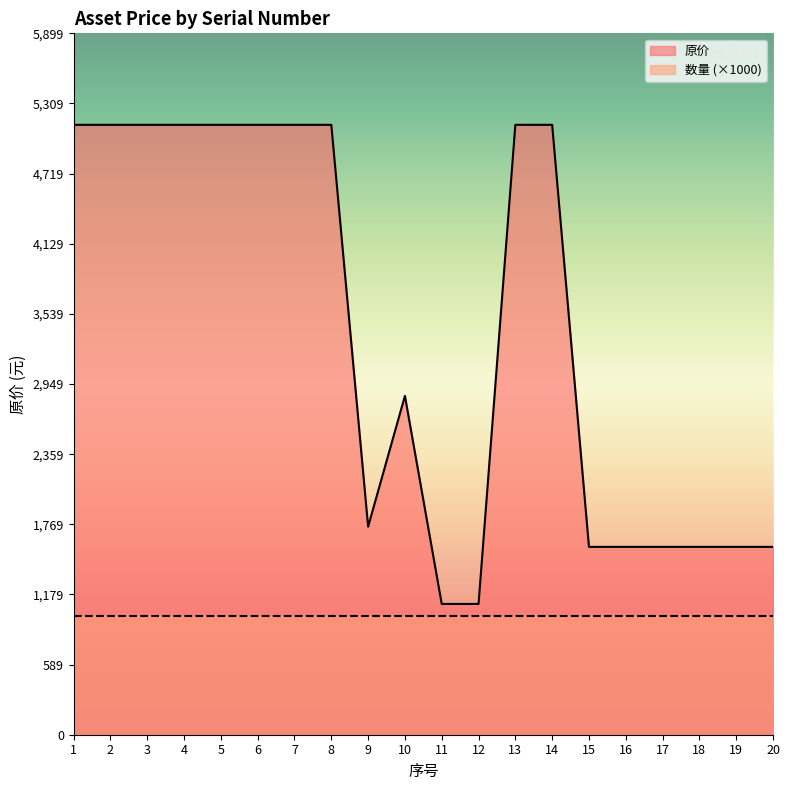

Where is the data nearest to the value 3115?

10